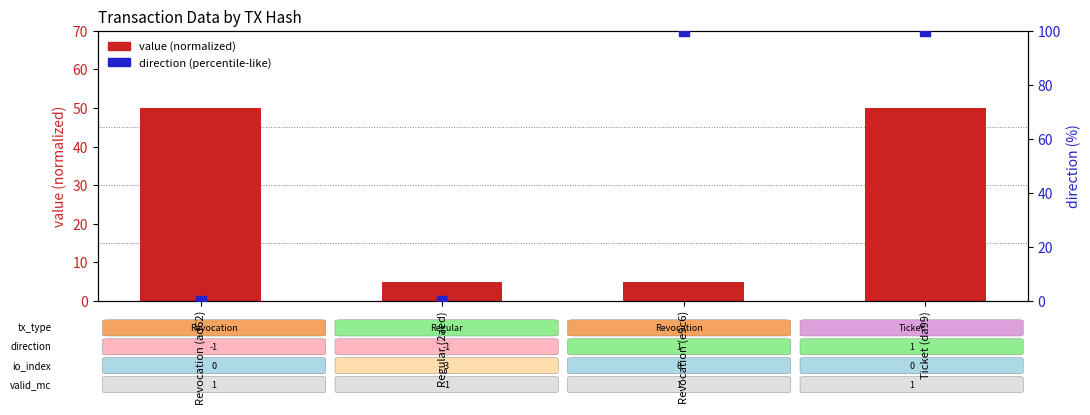

At how many categories does at least one series exceed 35?

3